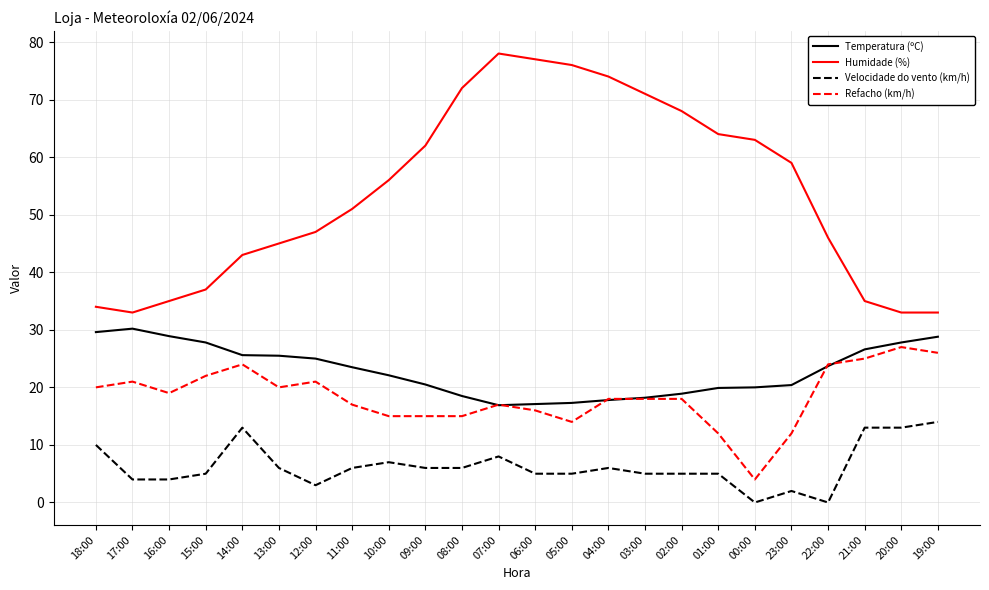

The Temperatura (ºC) series shows 17.8 at 04:00. True or false?

True